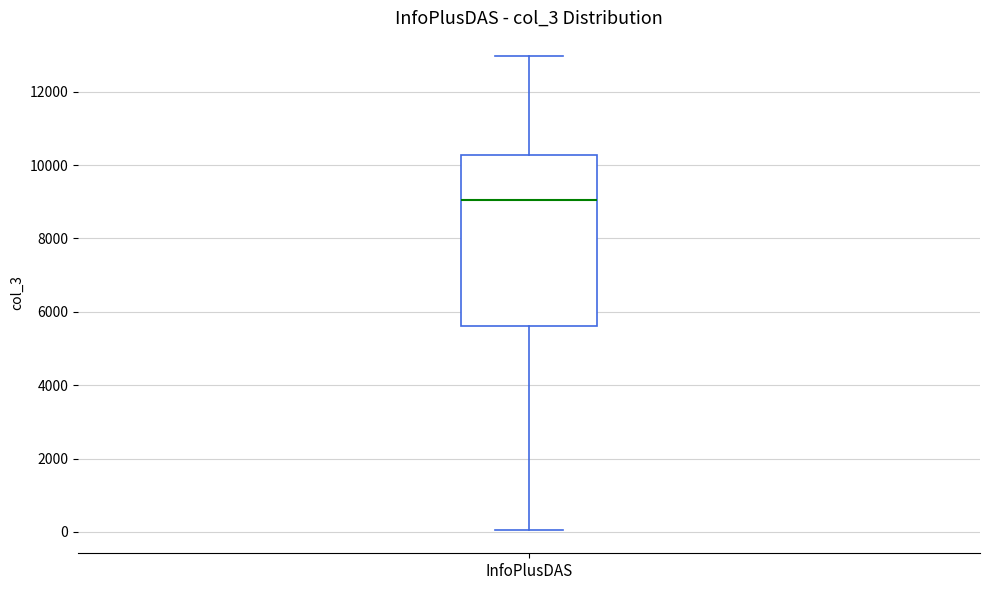

Transcribe this box plot: give where the median line is, the range the box spans, and where the two whiskers end, as read against the y-axis. The values are not printed on the chart, so give them approximately, as read against the axis.

median 9000, box 5600 to 10200, whiskers 0 to 13000